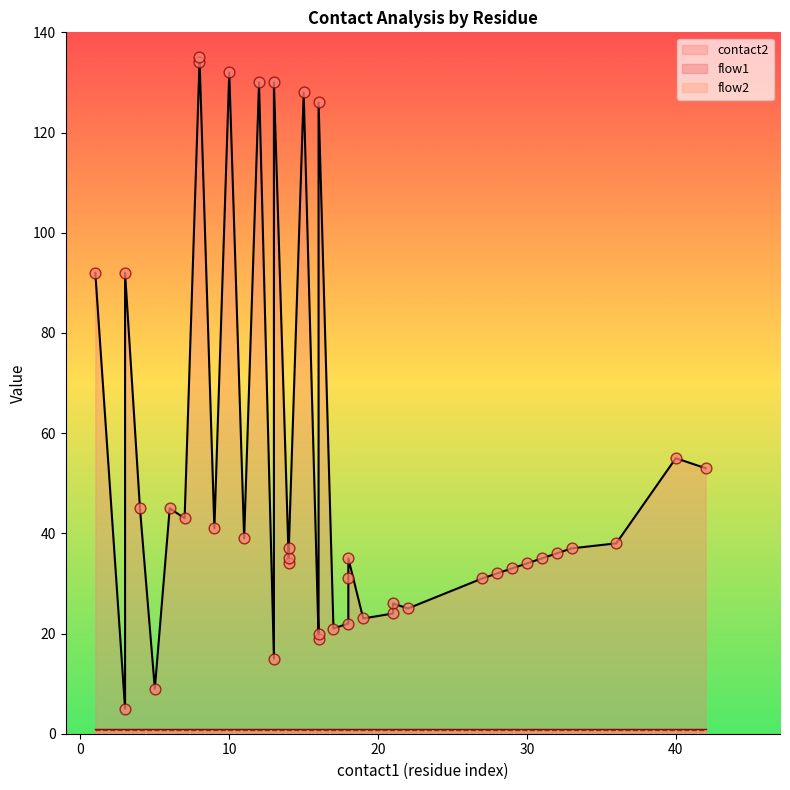

Which series has the largest total across all categories?

contact2